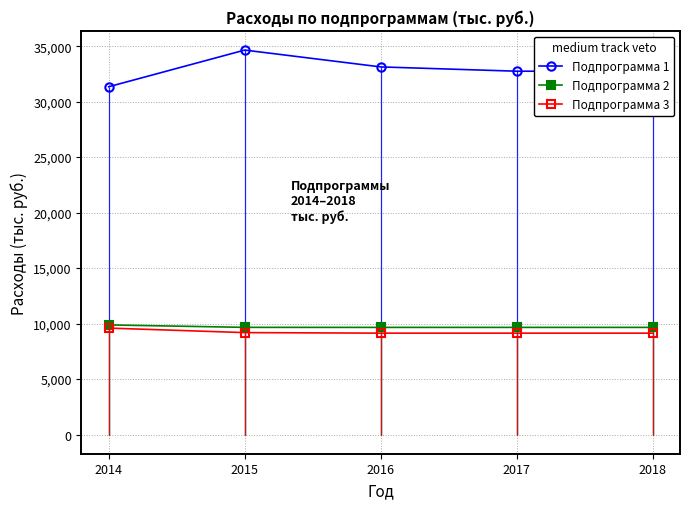

What is the spread (max minus min) of values at 2014?

21752.4